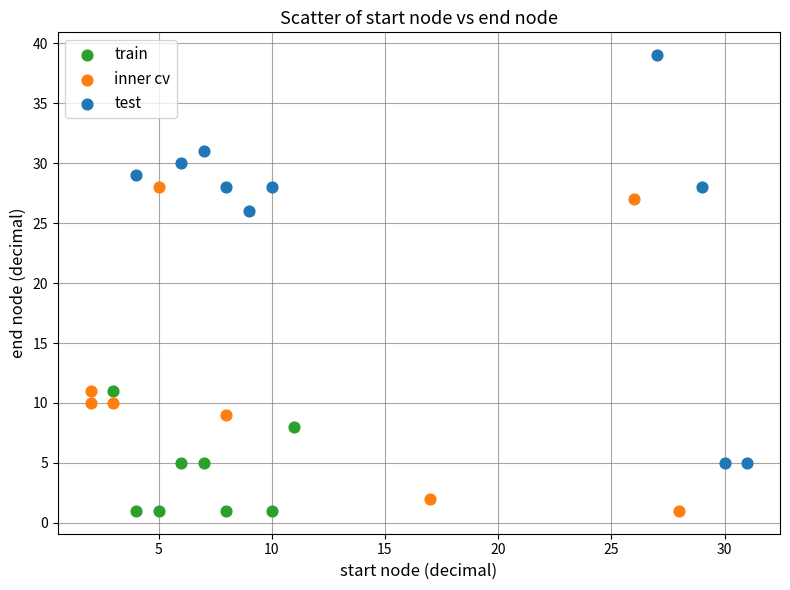

Which series contains the highest Y value?

test